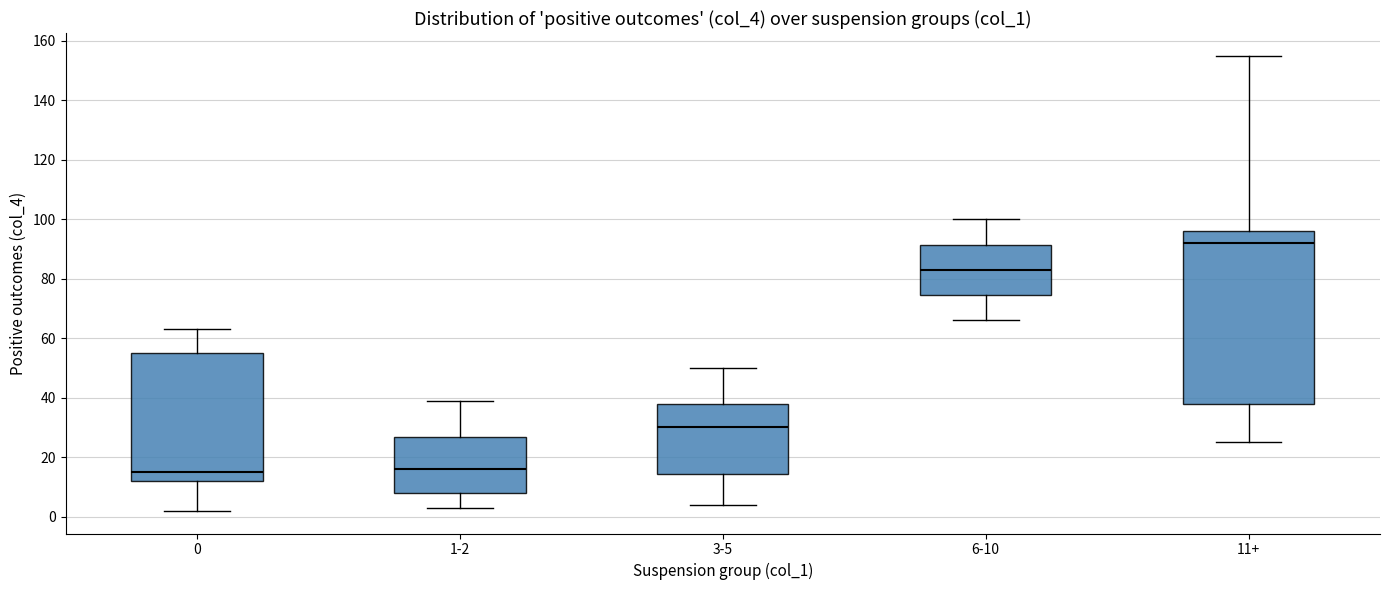

Reading left to right, read every box against the y-axis: the position of its median line, the range the box covers, and the ends of its whiskers. The values are not printed on the chart, so give them approximately, as read against the axis.

0: median 16, box 12 to 56, whiskers 2 to 64
1-2: median 16, box 8 to 26, whiskers 4 to 40
3-5: median 30, box 14 to 38, whiskers 4 to 50
6-10: median 84, box 74 to 92, whiskers 66 to 100
11+: median 92, box 38 to 96, whiskers 26 to 156